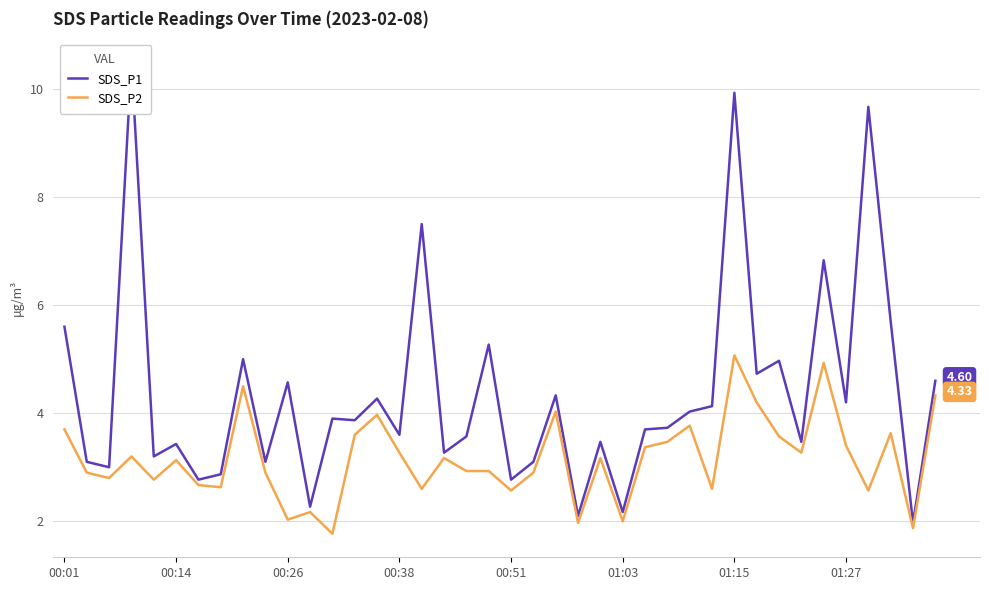

How many data points in SDS_P1 are above 3?

32